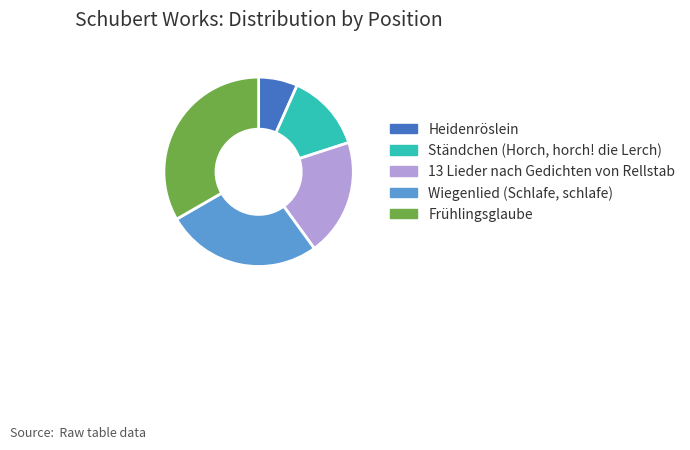

Is the sum of 13 Lieder nach Gedichten von Rellstab and Ständchen (Horch, horch! die Lerch) greater than half?

No